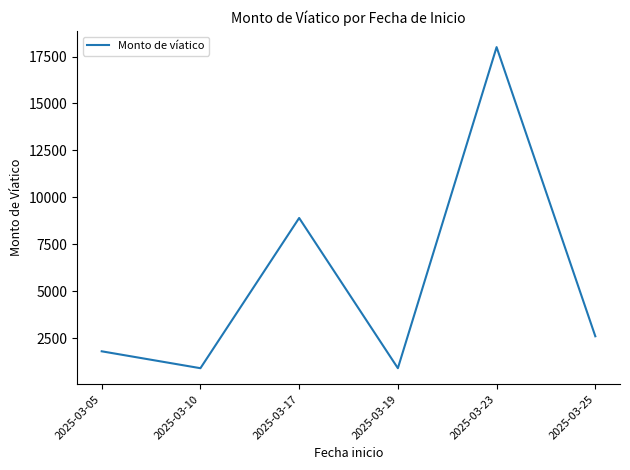

Where is the first local maximum?

2025-03-17